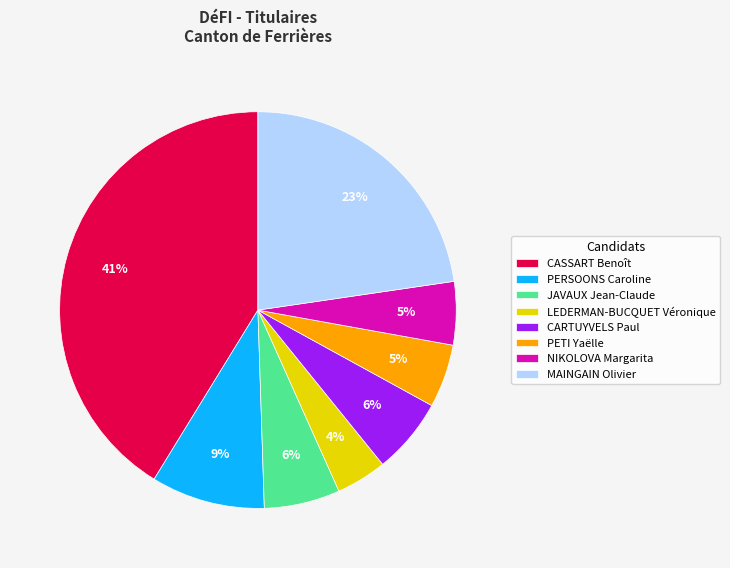

Which category has the biggest portion of the pie?

CASSART Benoît